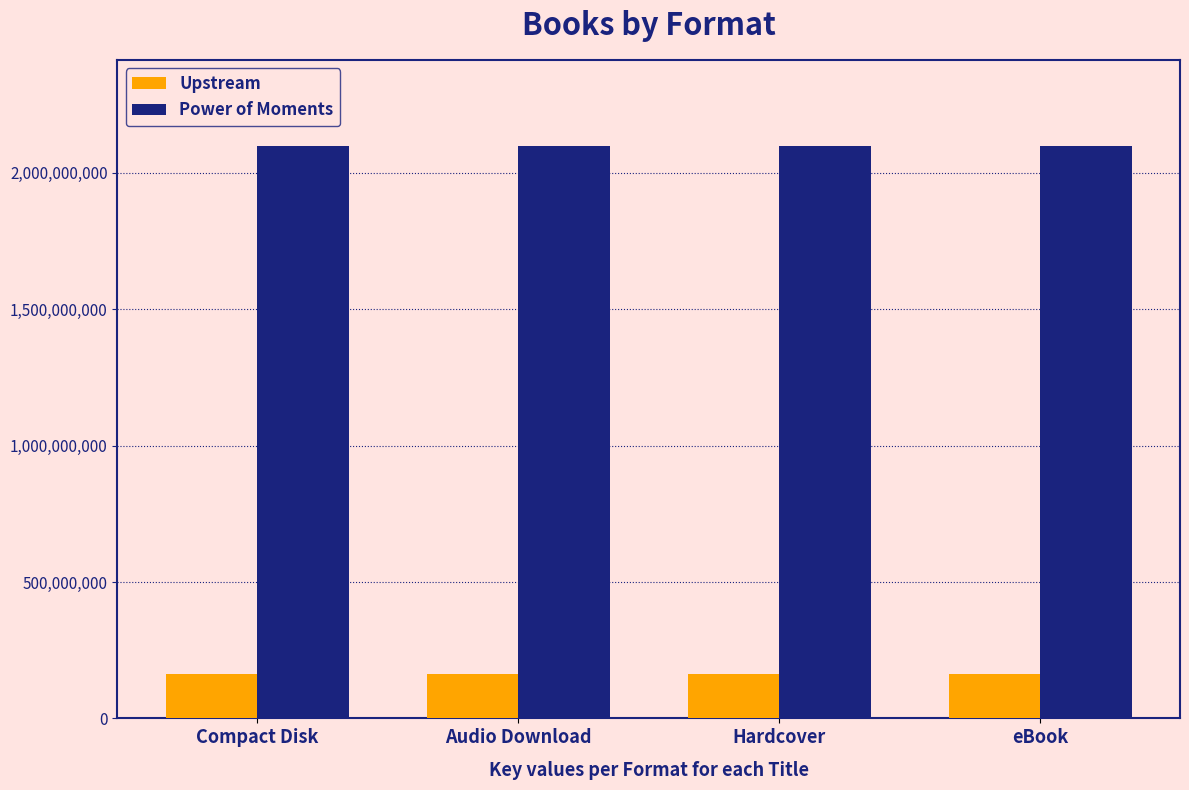

How many groups of bars are there?

4